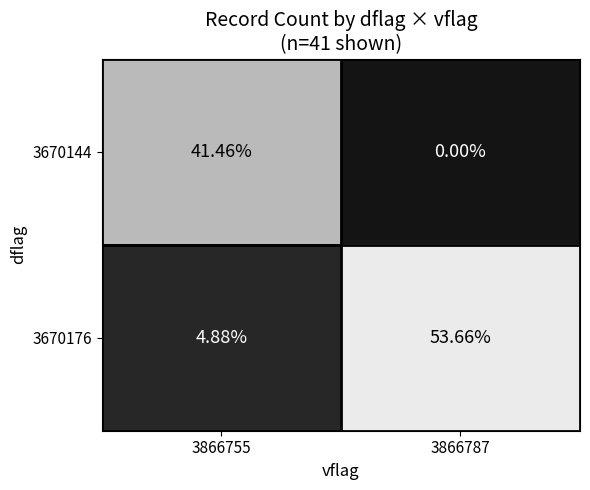

Which series has the largest range (max minus min)?

3670176